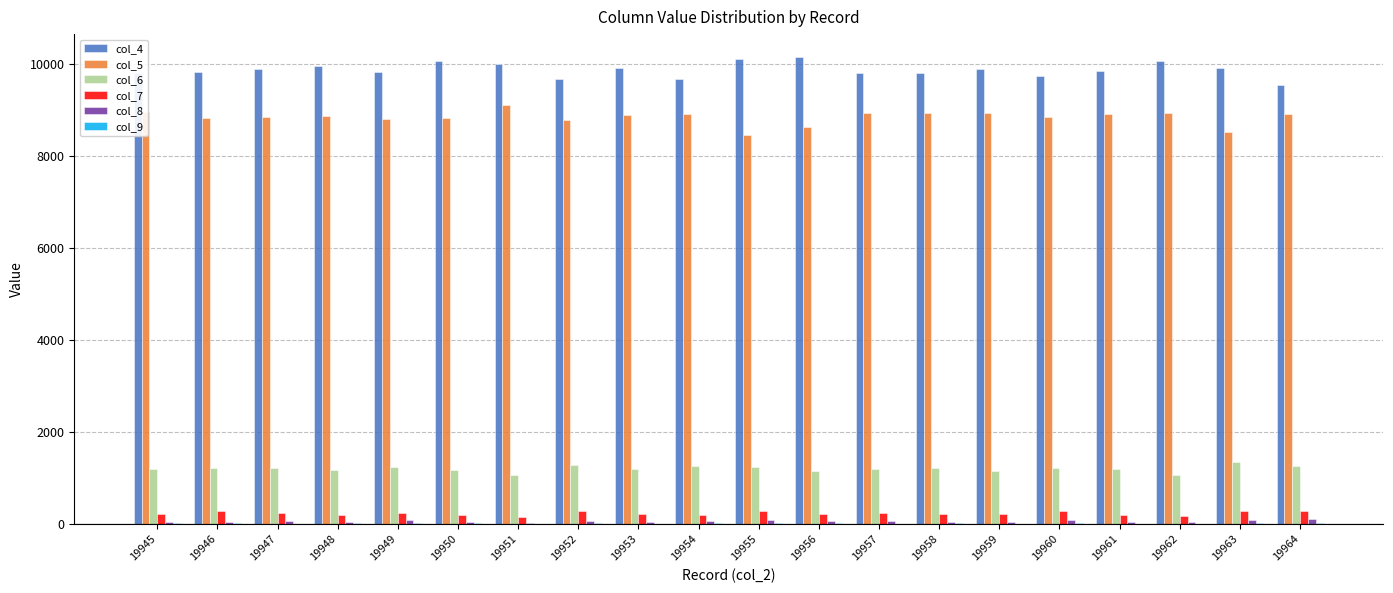

Which series has the largest total across all categories?

col_4